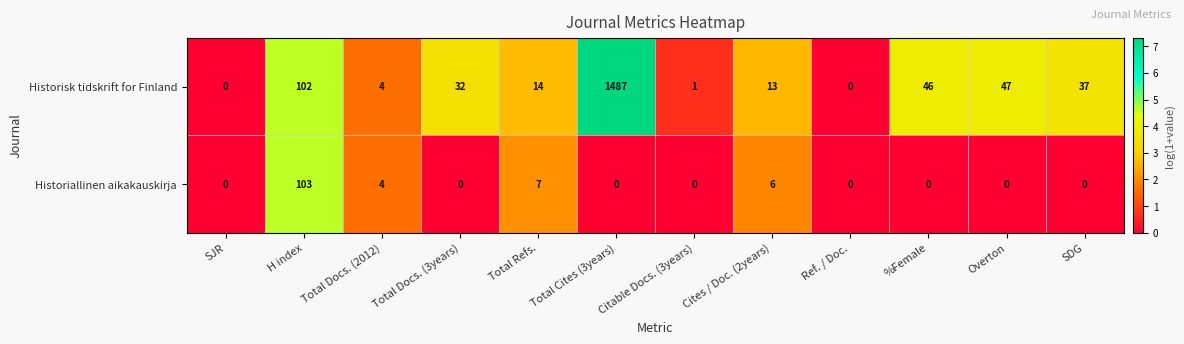

What is the greatest value displayed?

1487